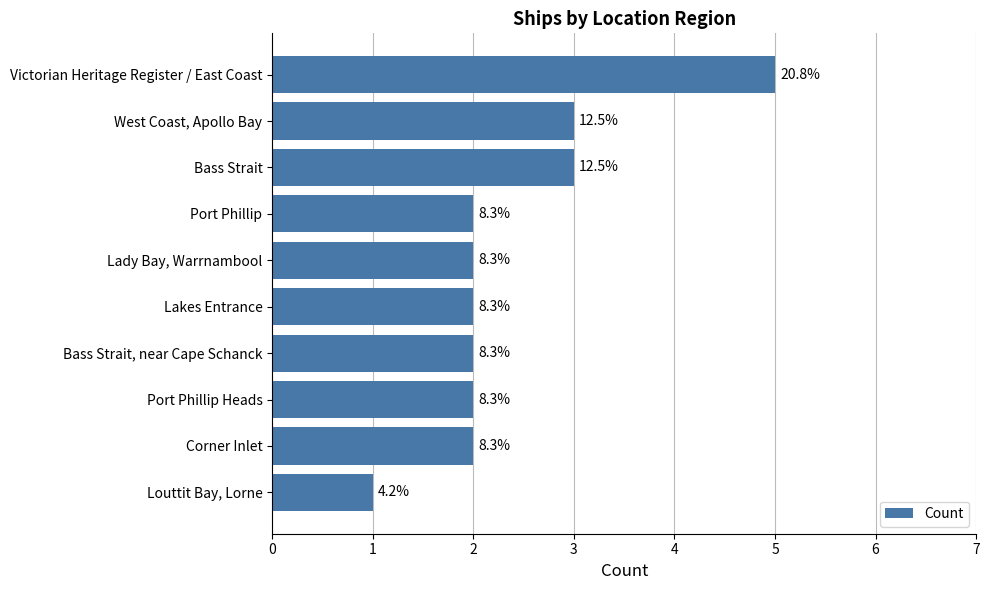

What is the minimum value shown in the chart?

1